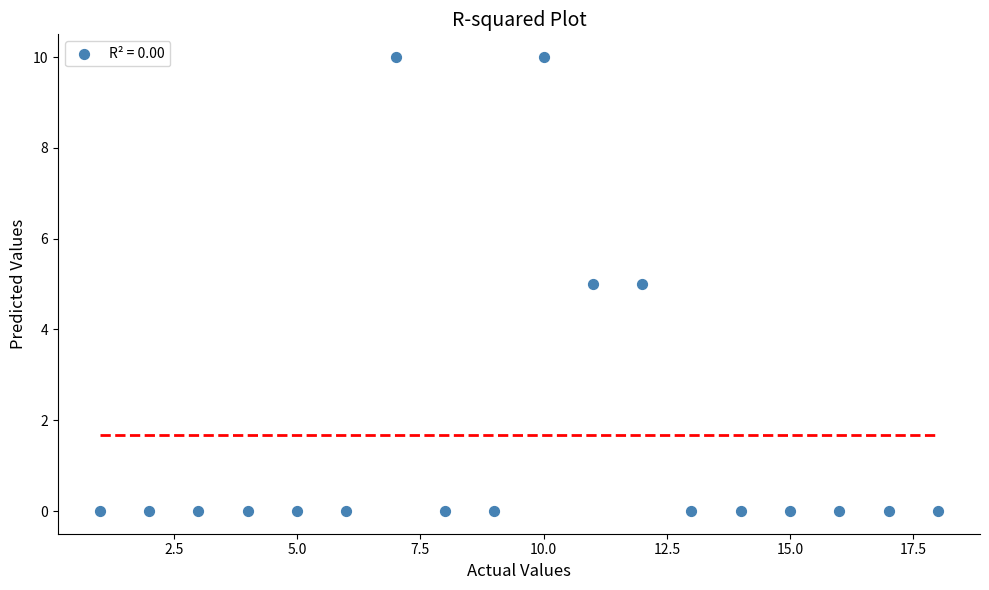

What is the range of X values (max minus min)?

17